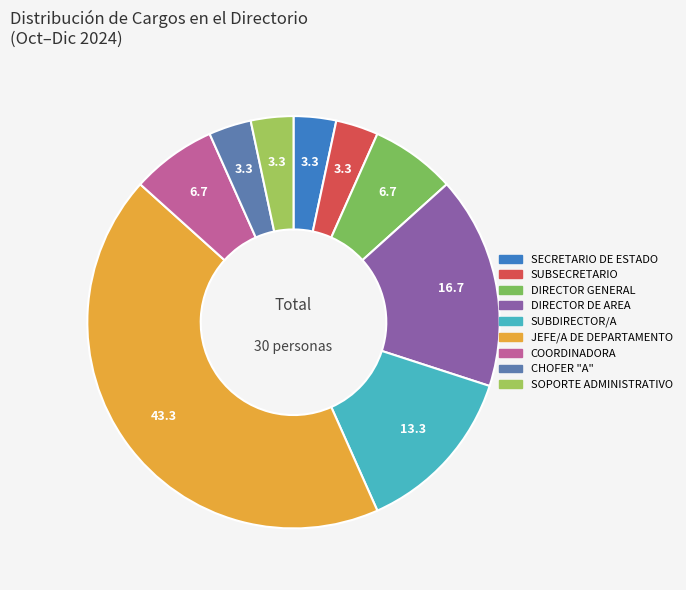

Is there any slice that represents more than half of the pie?

No